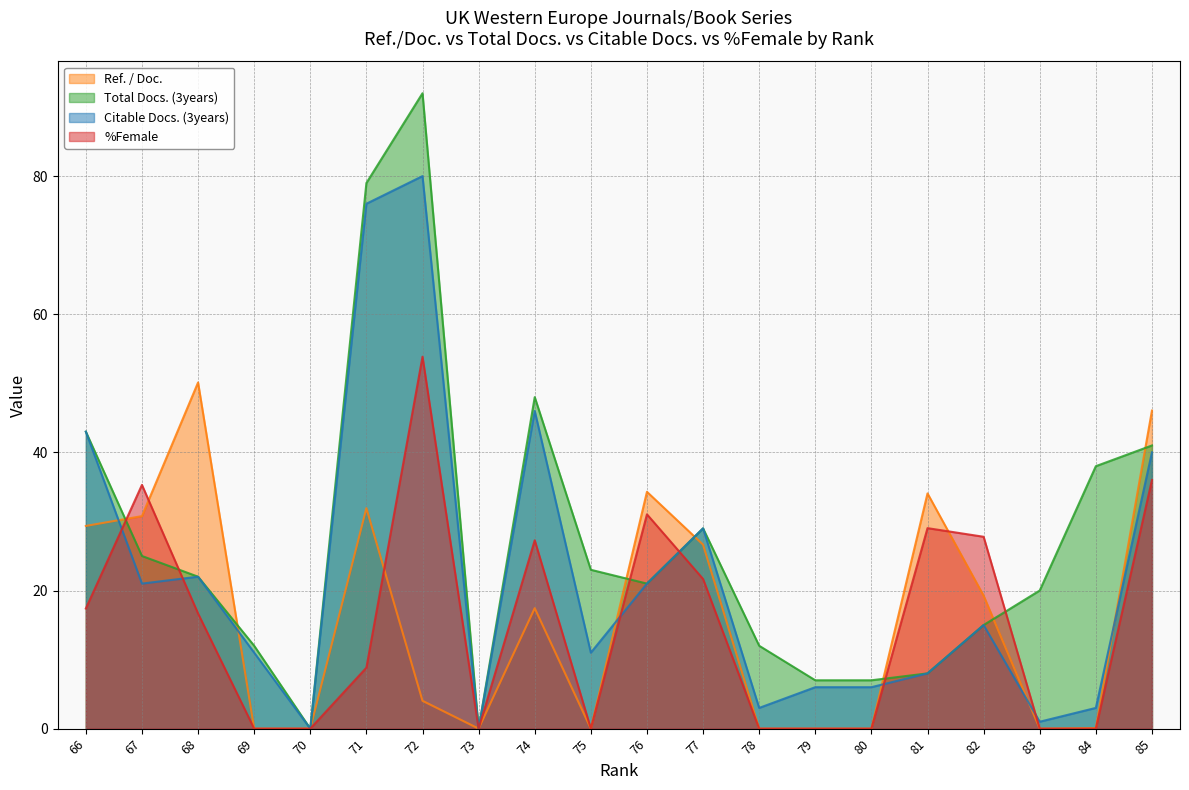

Rank the categories by %Female value from lowest to highest.

84, 83, 80, 79, 78, 75, 73, 70, 69, 71, 68, 66, 77, 74, 82, 81, 76, 67, 85, 72